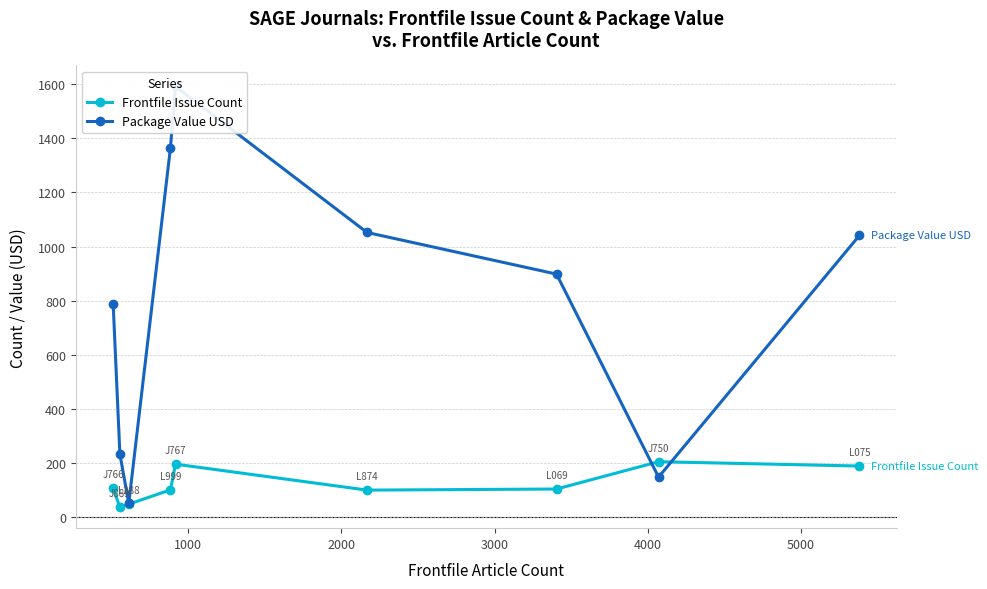

How many intersections are there between Frontfile Issue Count and Package Value USD?

2